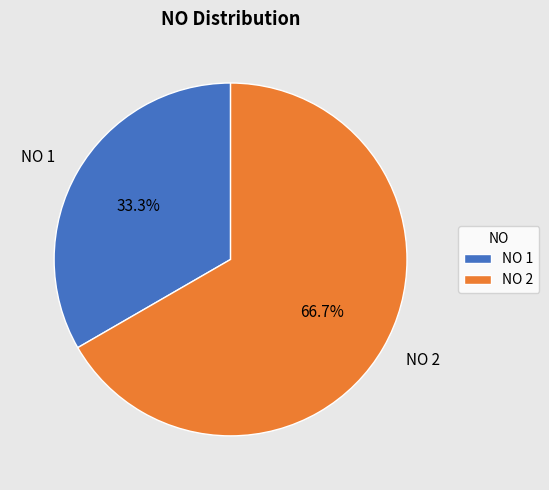

How many slices are in this pie chart?

2